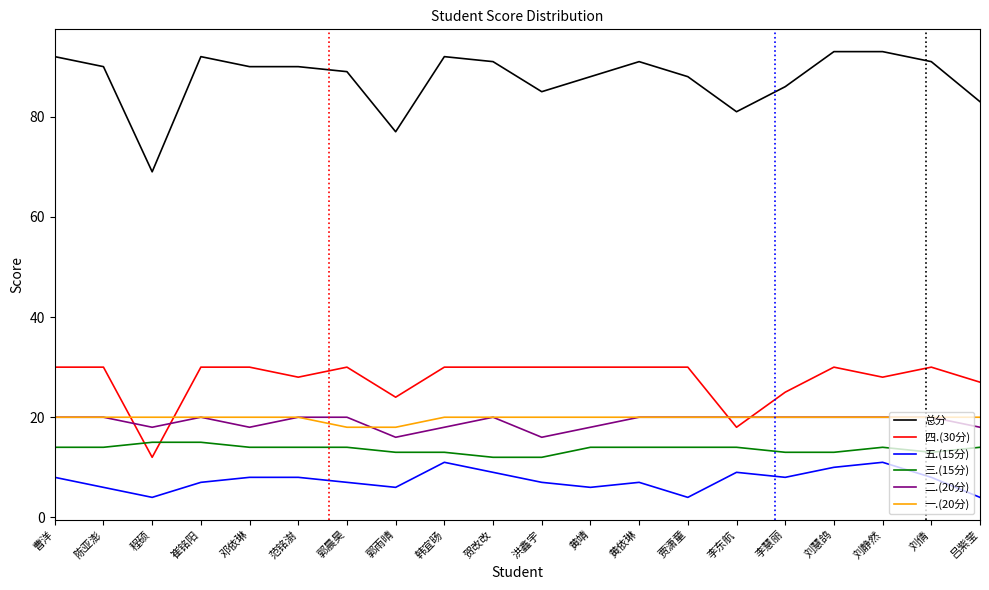

Is it true that 二.(20分) equals 20 at 刘慧鸽?

True